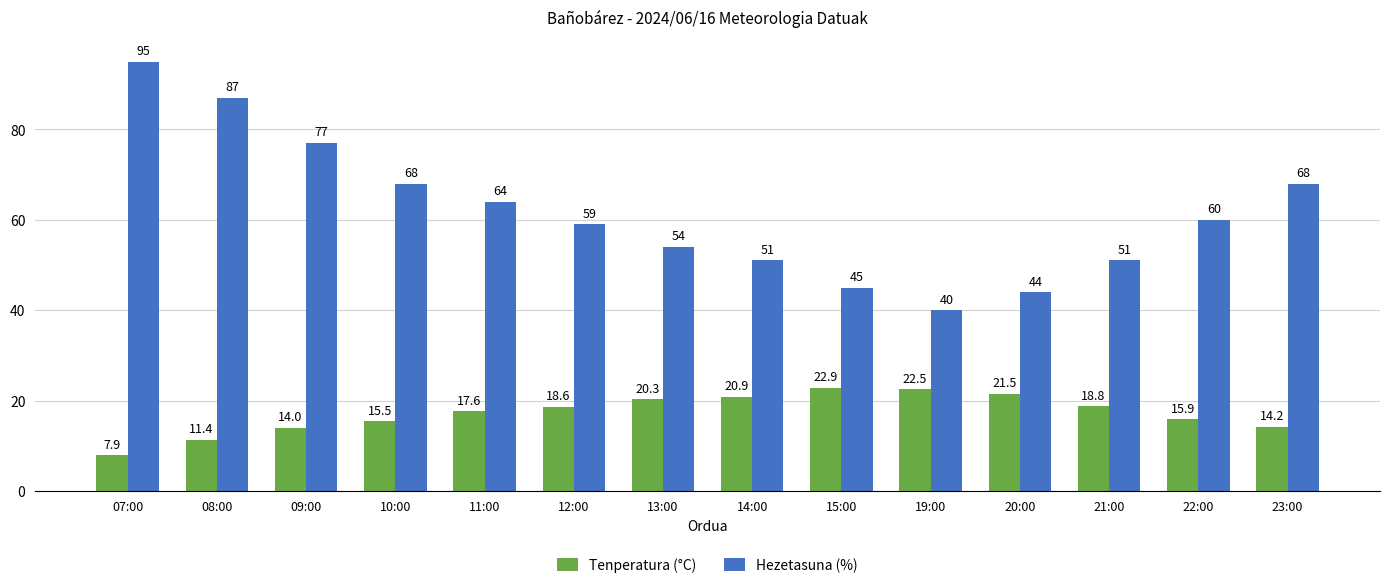

What is the value of the Hezetasuna (%) bar at the 13th from the left?

60.0